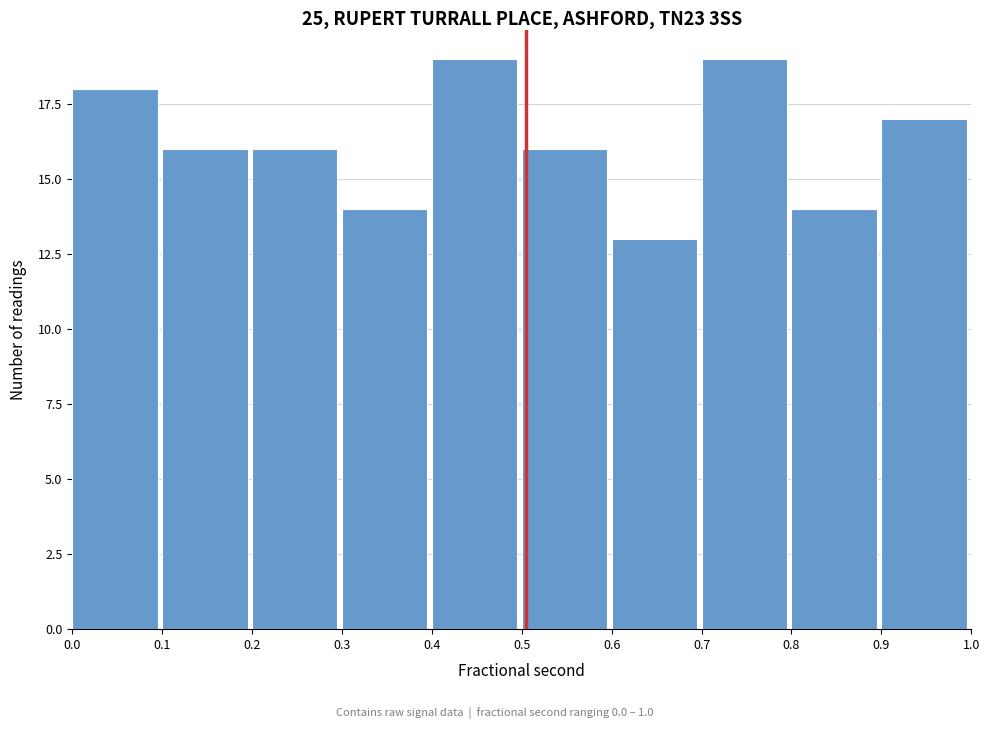

Reading left to right, list all the values displayed in this chart.

0.0=18	0.1=16	0.2=16	0.3=14	0.4=19	0.5=16	0.6=13	0.7=19	0.8=14	0.9=17